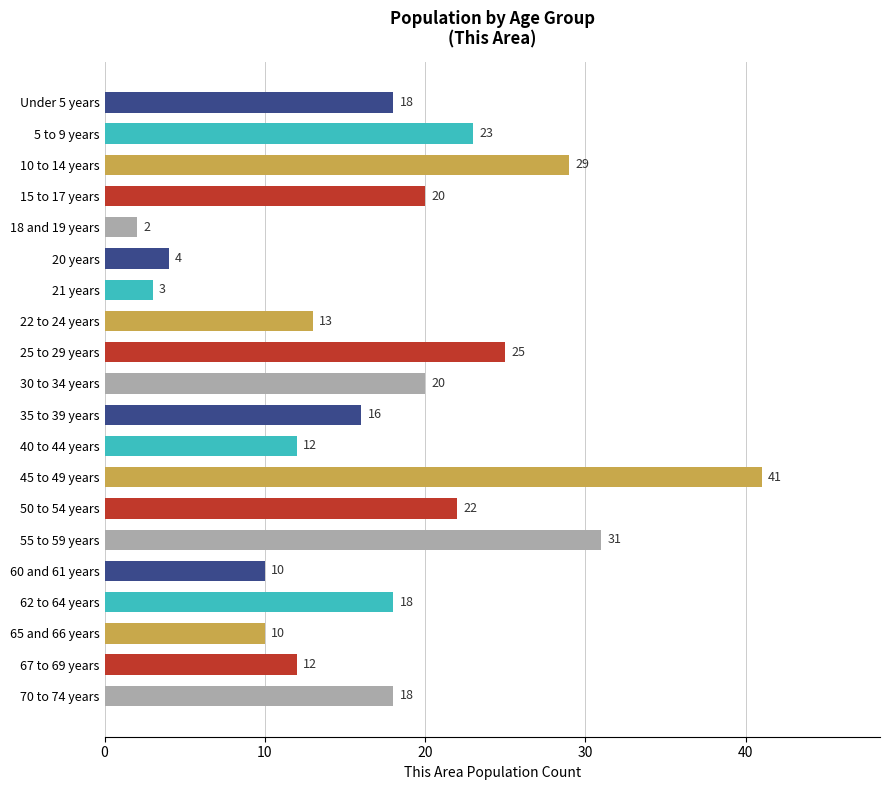

What is the difference between the second highest and second lowest values?

28